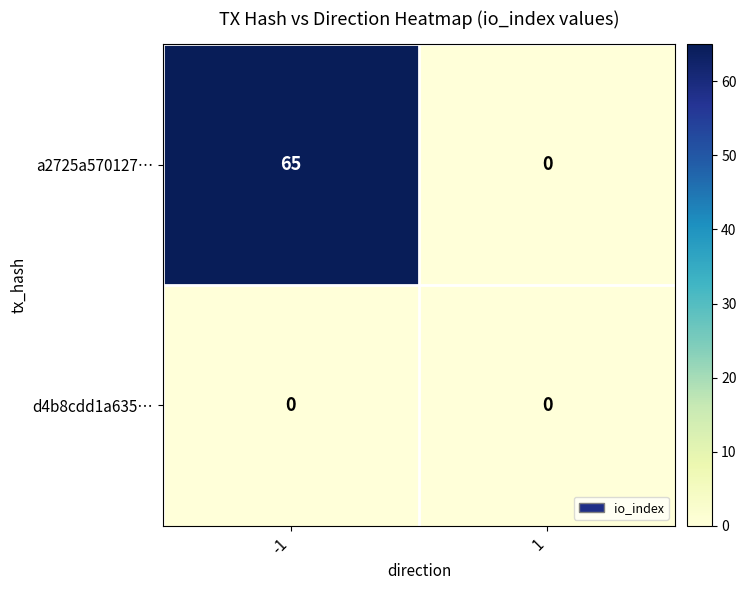

Reading right to left, what are all the values shown in this chart?

a2725a570127…: 1=0	-1=65
d4b8cdd1a635…: 1=0	-1=0